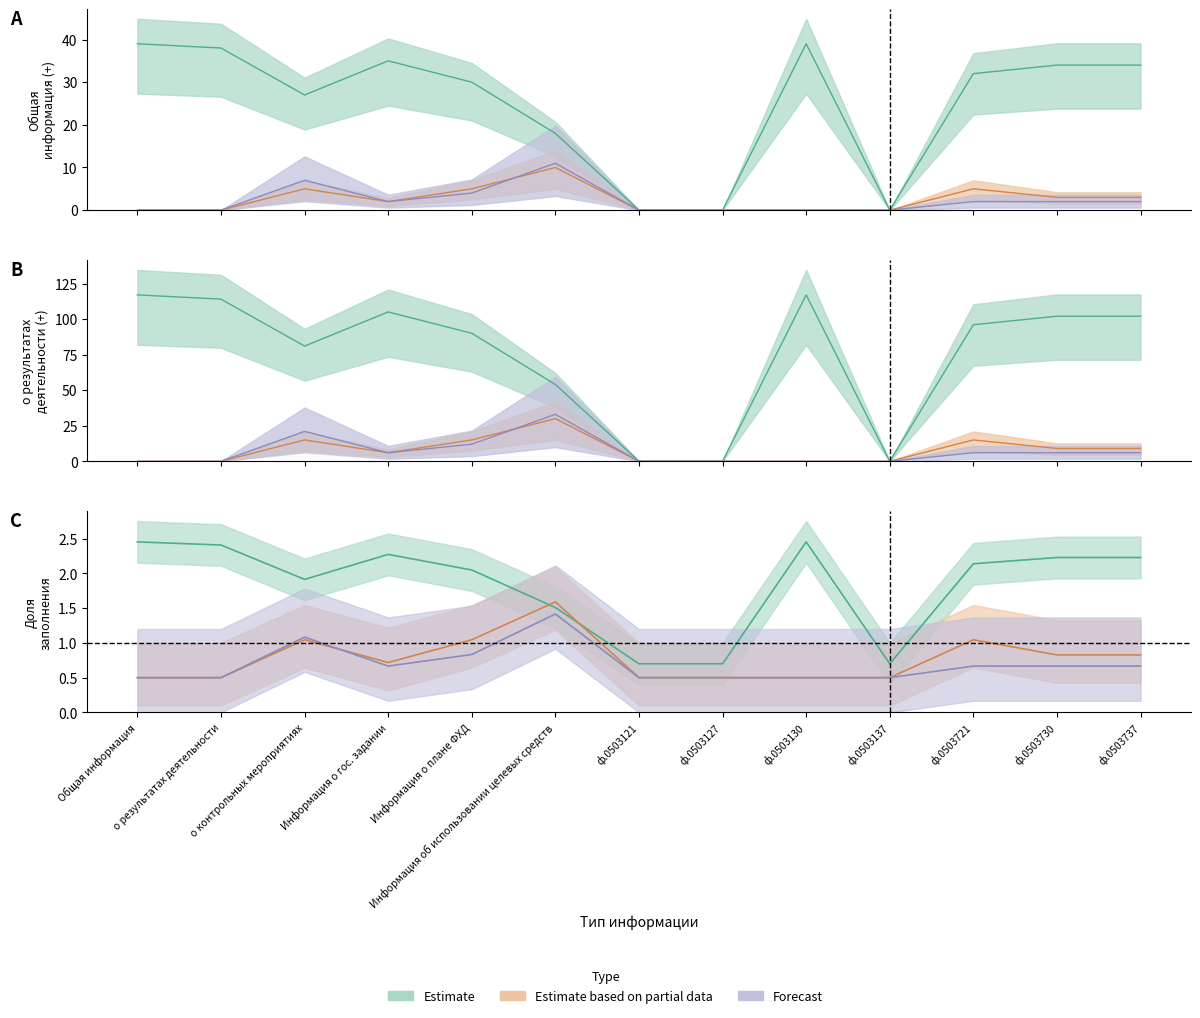

What is the difference between the Forecast values at Информация о плане ФХД and Общая информация?

4.0